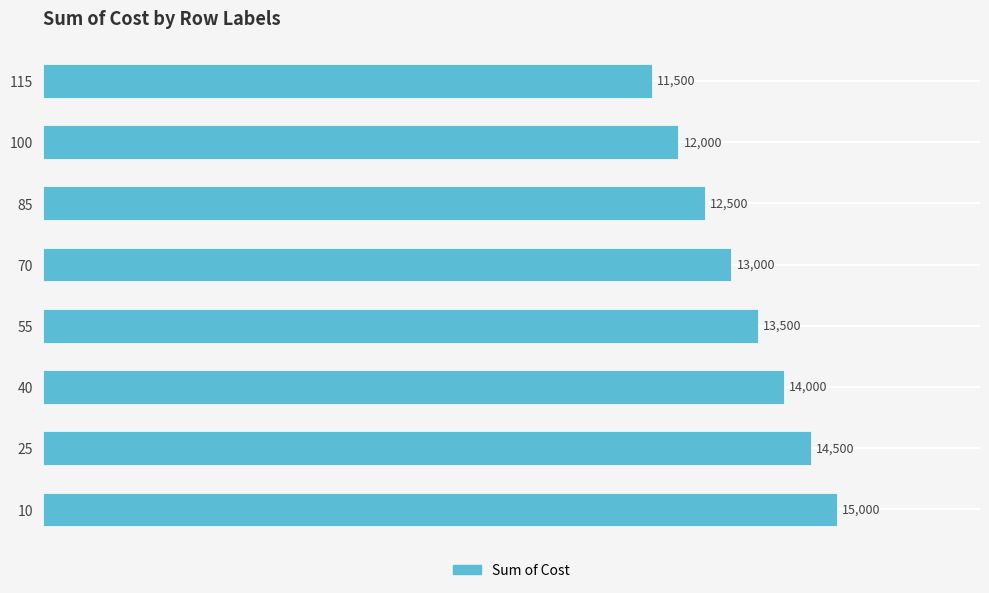

Between 25 and 115, which is larger?

25